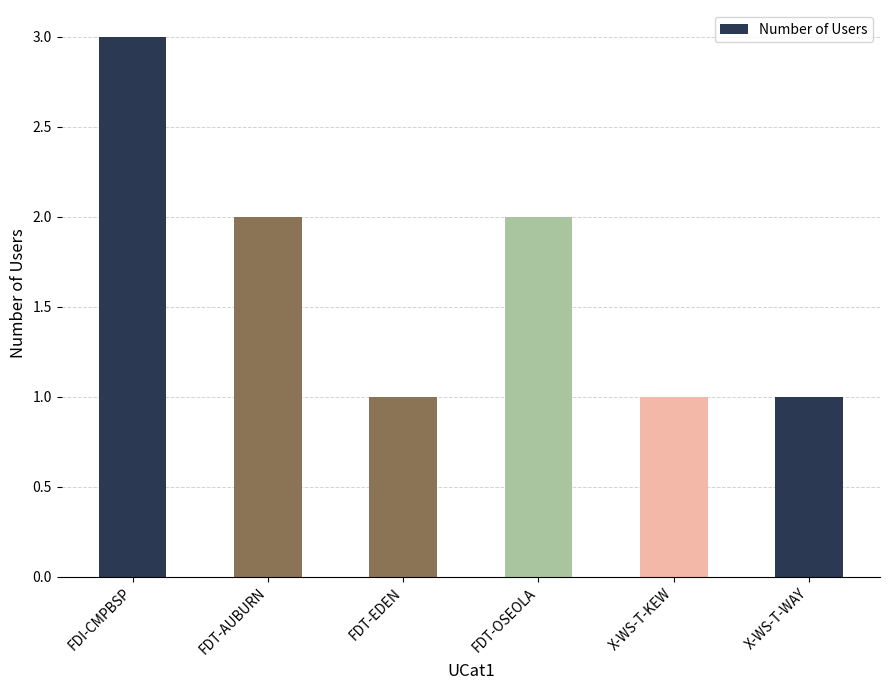

Reading right to left, list all the values displayed in this chart.

X-WS-T-WAY=1	X-WS-T-KEW=1	FDT-OSEOLA=2	FDT-EDEN=1	FDT-AUBURN=2	FDI-CMPBSP=3